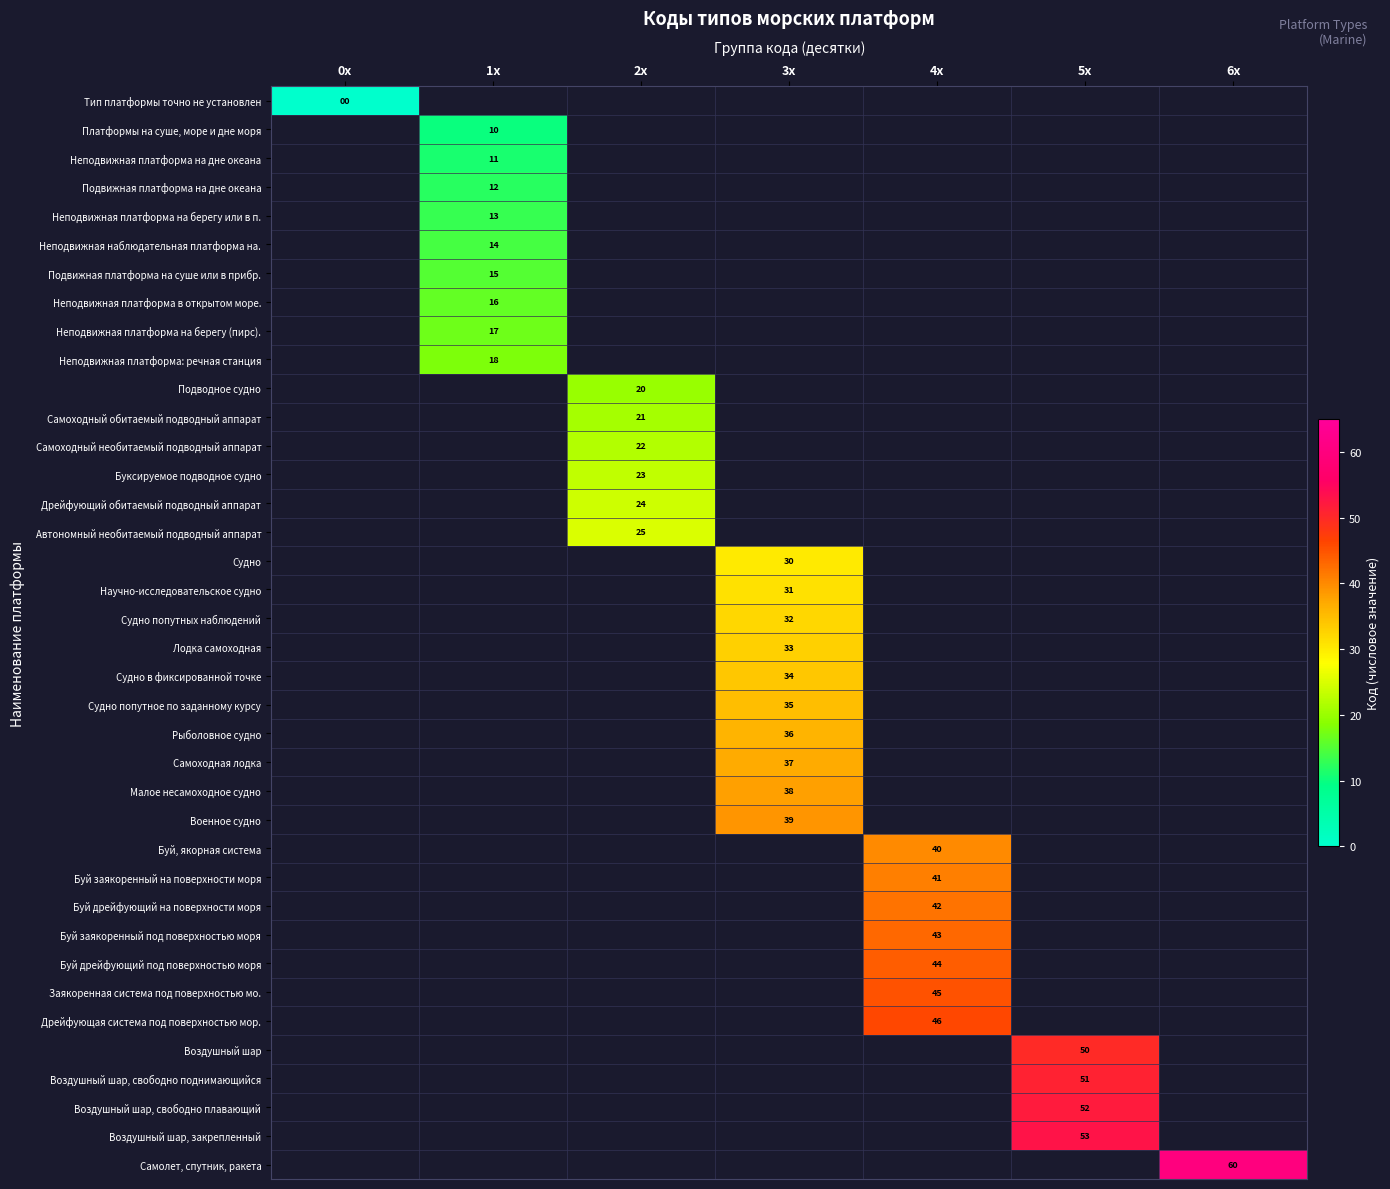

At which category does the chart reach its minimum across all series?

0x